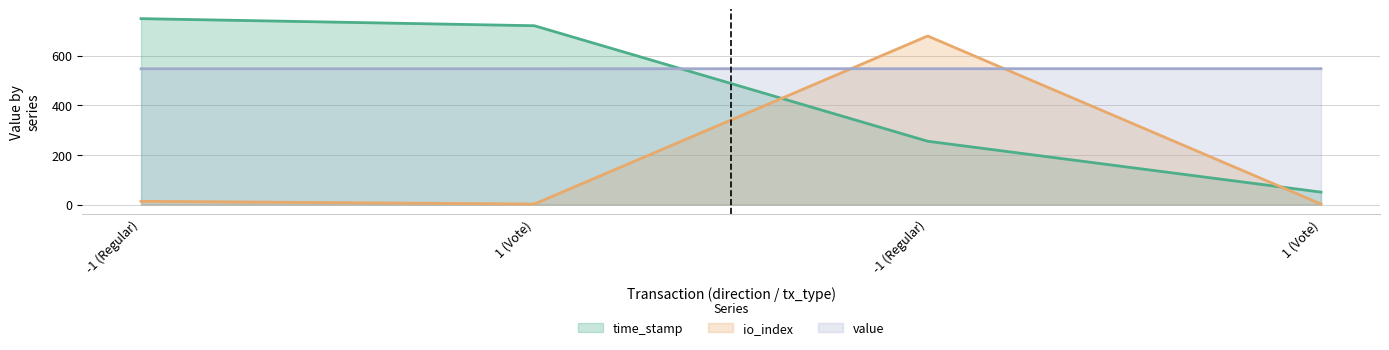

What is the total value across all series at -1 (Regular)?

1310.8